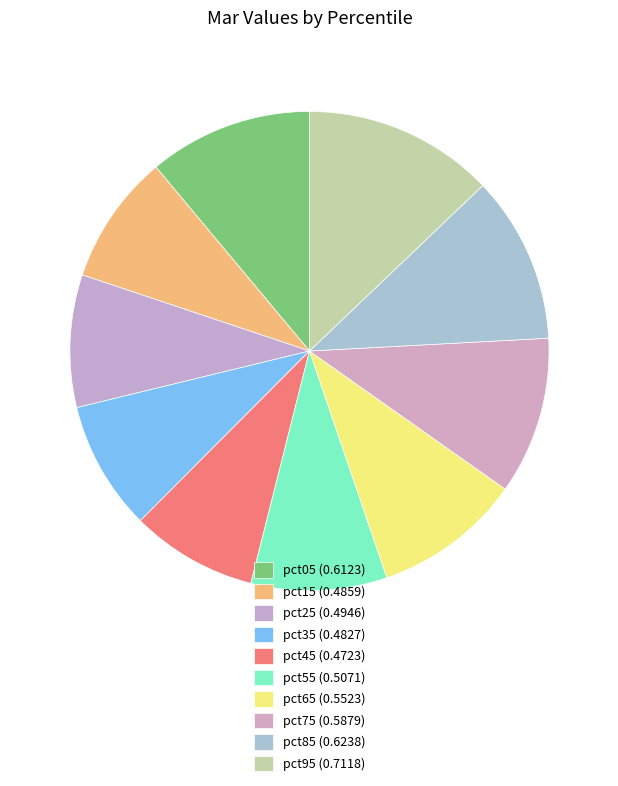

Is the sum of pct85 and pct05 greater than half?

No